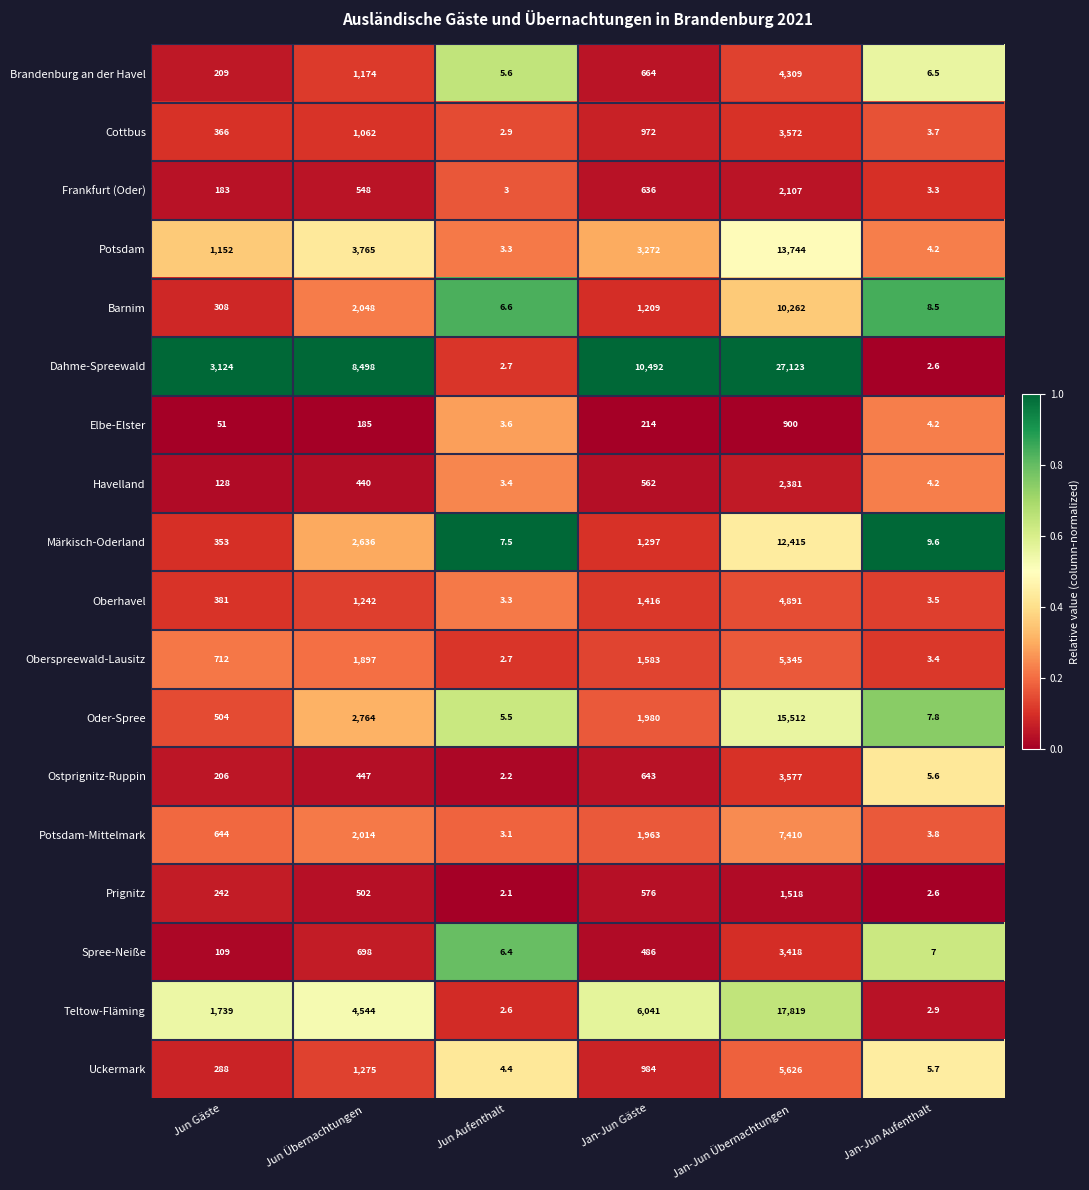

List the series in order of their peak value, lowest first.

Elbe-Elster, Prignitz, Frankfurt (Oder), Havelland, Spree-Neiße, Cottbus, Ostprignitz-Ruppin, Brandenburg an der Havel, Oberhavel, Oberspreewald-Lausitz, Uckermark, Potsdam-Mittelmark, Barnim, Märkisch-Oderland, Potsdam, Oder-Spree, Teltow-Fläming, Dahme-Spreewald